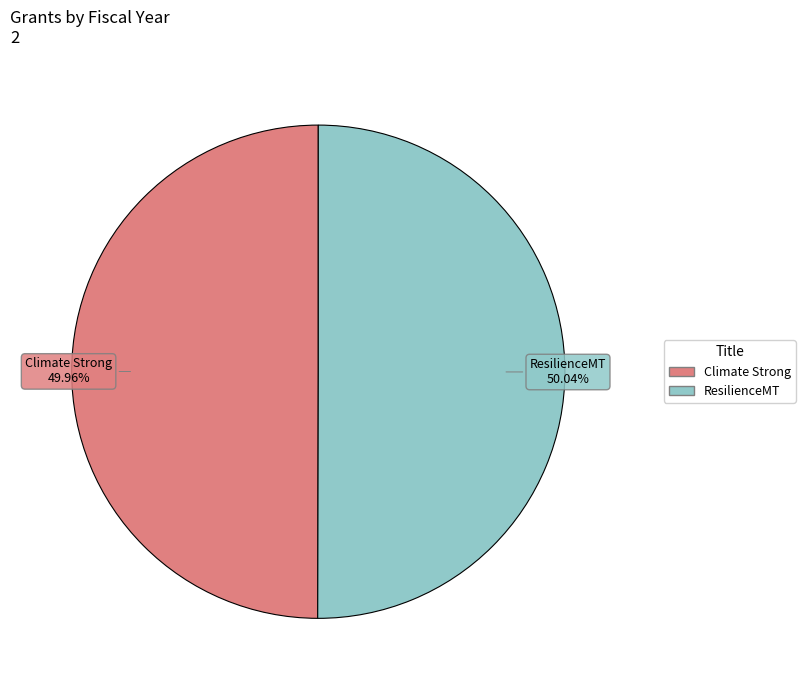

How many segments does this pie chart have?

2